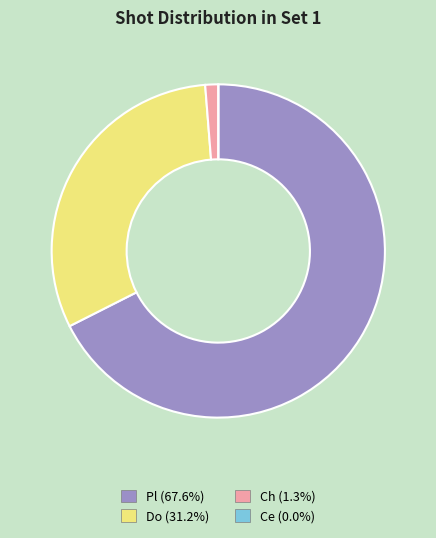

Which slice is the largest?

Pl